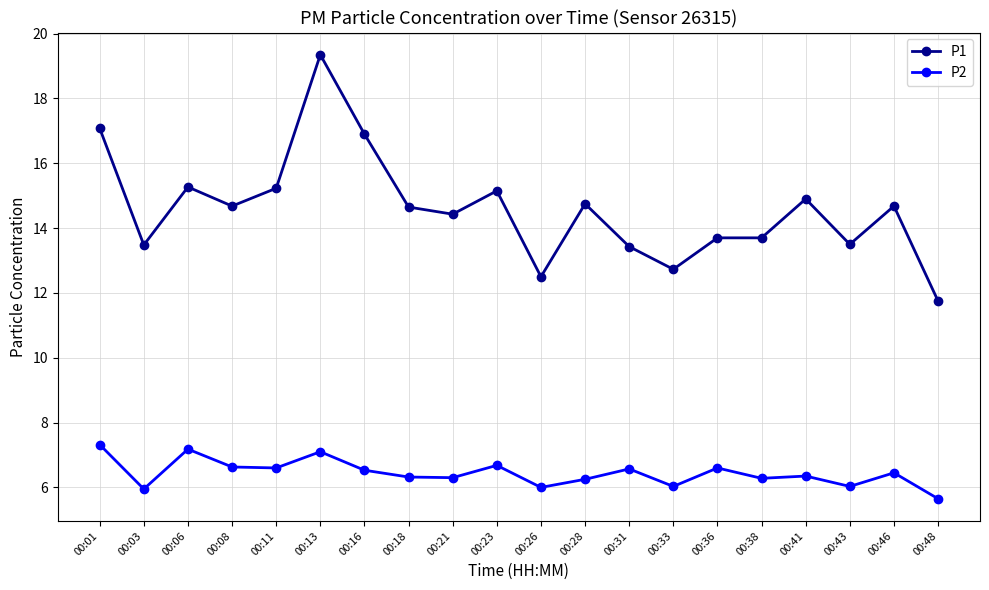

The value of P2 at 00:06 is 7.2. True or false?

True